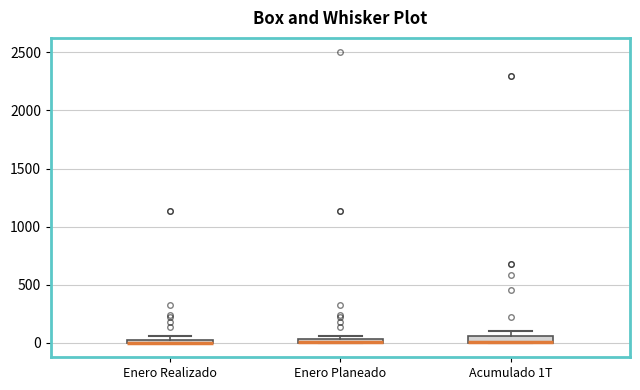

Where is the lower edge of the box for Enero Planeado on the y-axis? The values are not printed on the chart, so give them approximately, as read against the axis.

0